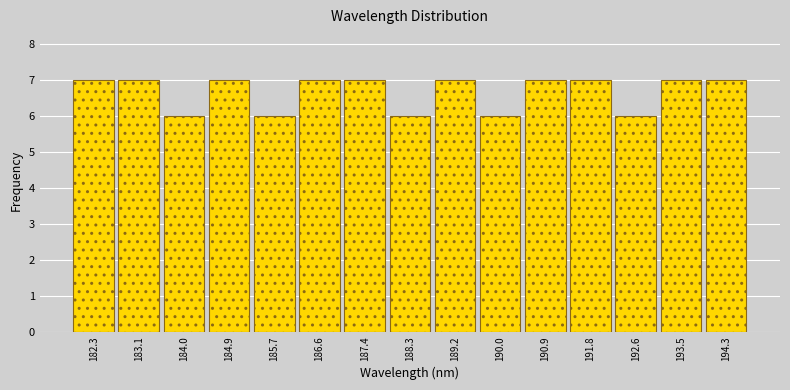

Reading left to right, list every bar in this chart as the range it spans on the x-axis followed by its height. Neither the bar edges nor the heights are printed on the chart, so give them approximately, as read against the axes.

181.8 to 182.7: 7
182.7 to 183.6: 7
183.6 to 184.4: 6
184.4 to 185.3: 7
185.3 to 186.2: 6
186.2 to 187.0: 7
187.0 to 187.9: 7
187.9 to 188.7: 6
188.7 to 189.6: 7
189.6 to 190.5: 6
190.5 to 191.3: 7
191.3 to 192.2: 7
192.2 to 193.0: 6
193.0 to 193.9: 7
193.9 to 194.8: 7